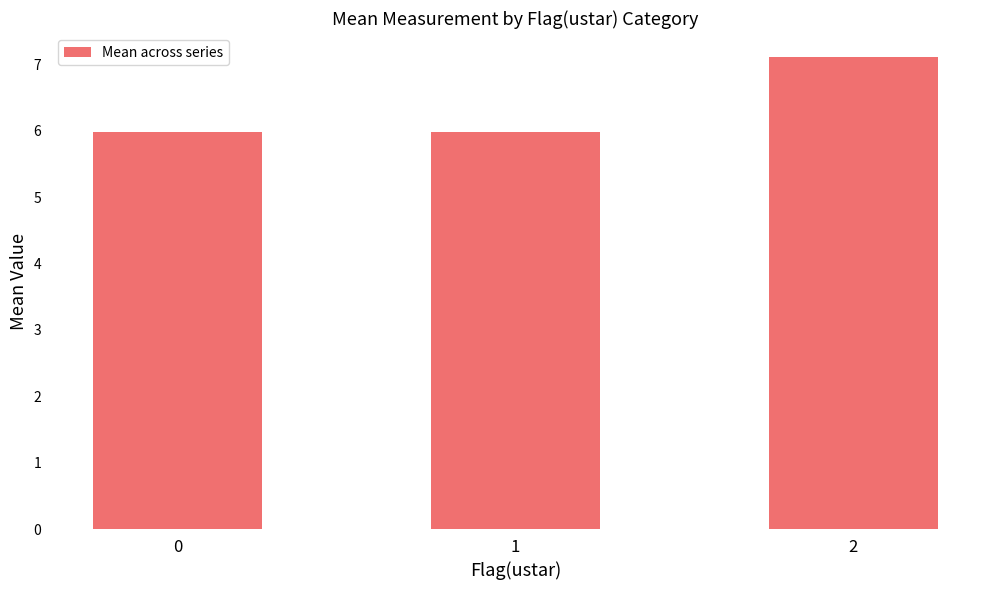

Count the number of data series in this chart.

1